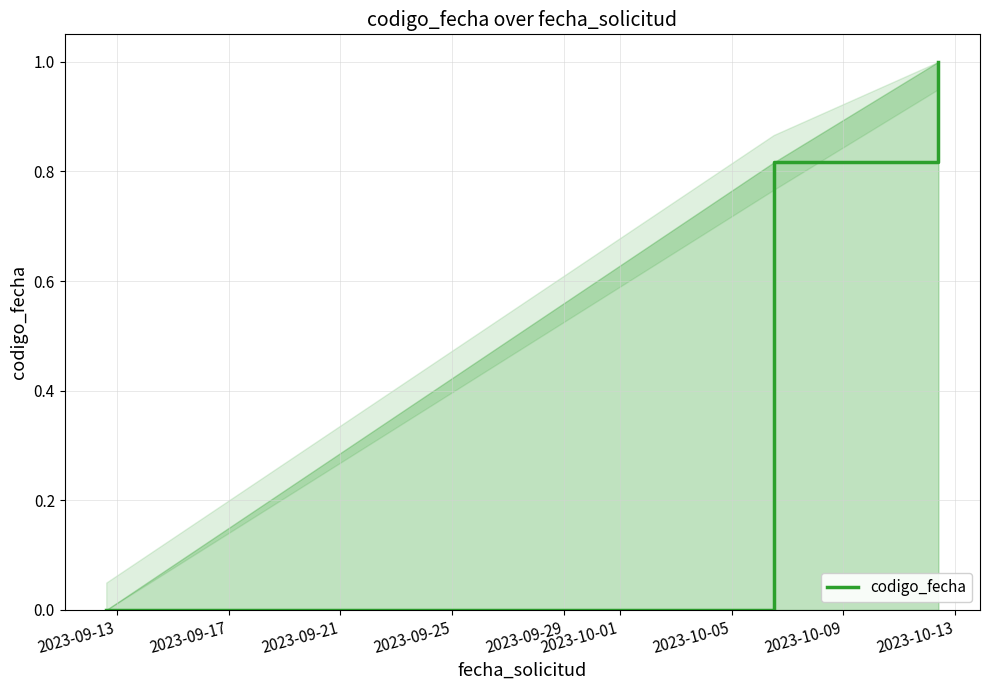

What is the greatest value displayed?

1.0